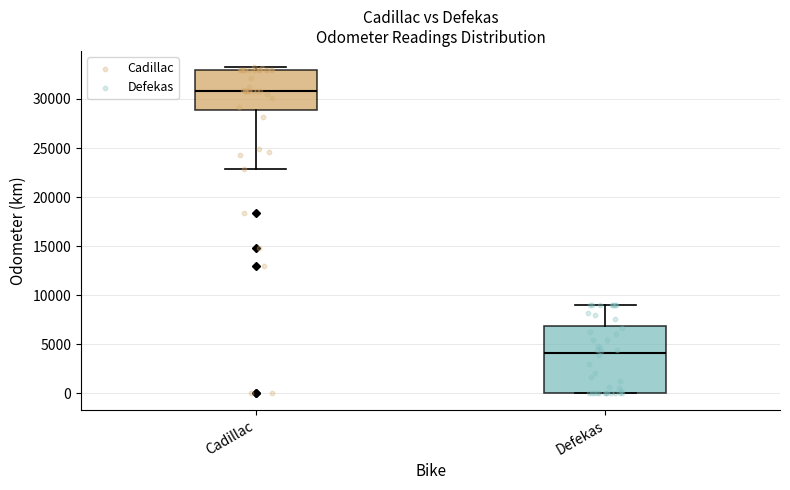

Comparing the boxes themselves (not the whiskers), which one is the tallest?

Defekas